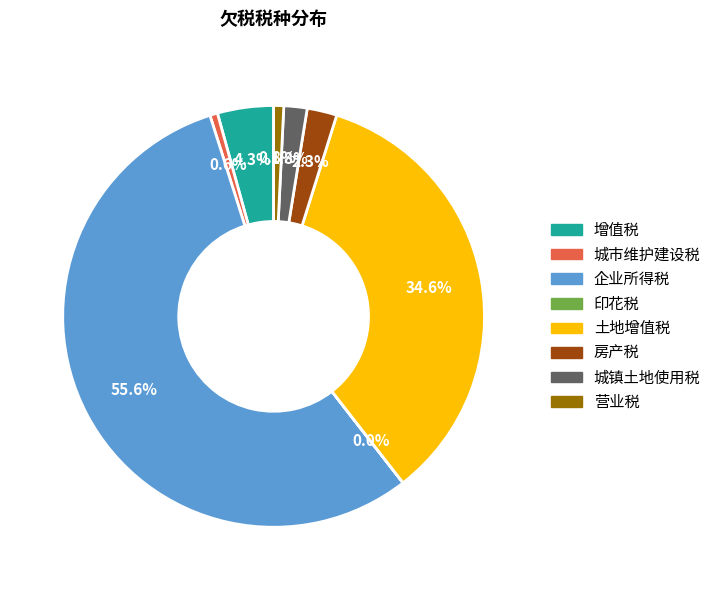

To the nearest percent, what is the combined percentage of 企业所得税 and 营业税?

56%